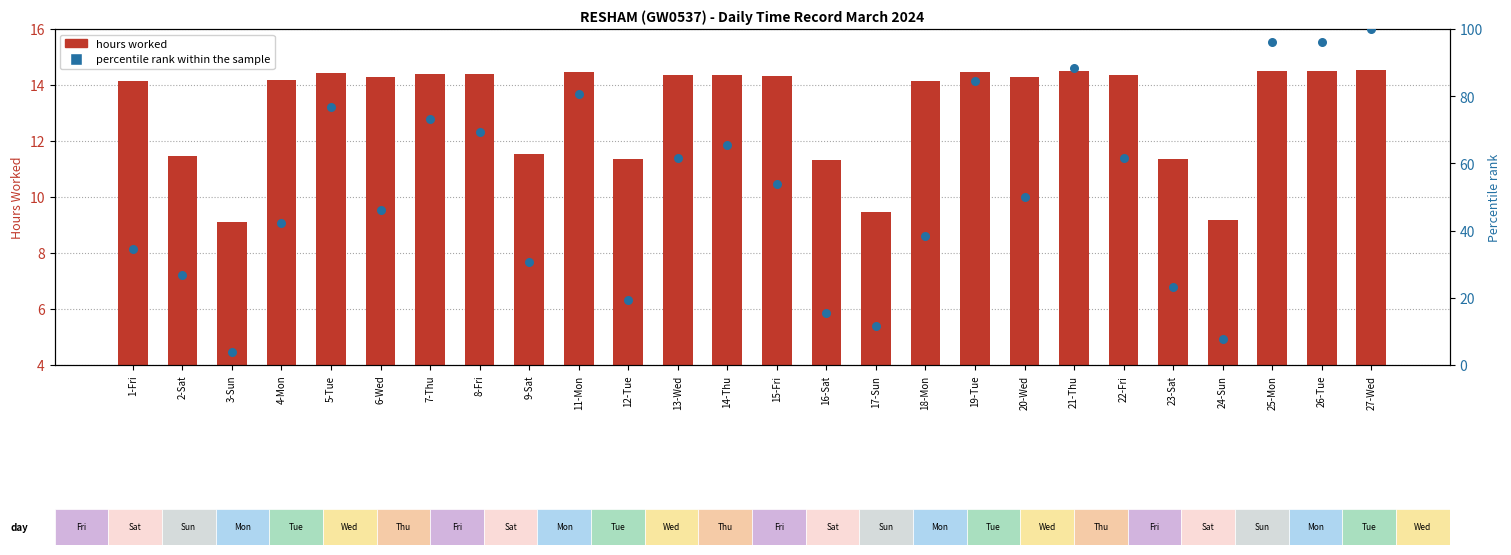

Which series has the largest Y range (max minus min)?

Percentile rank